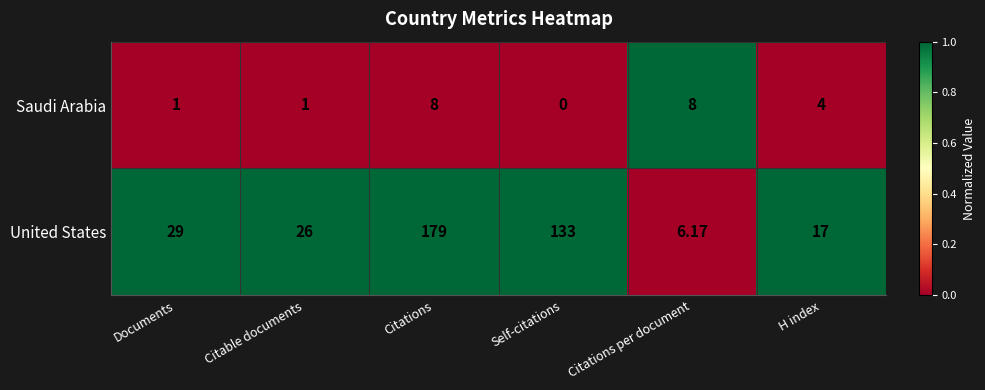

What is the greatest value displayed?

179.0